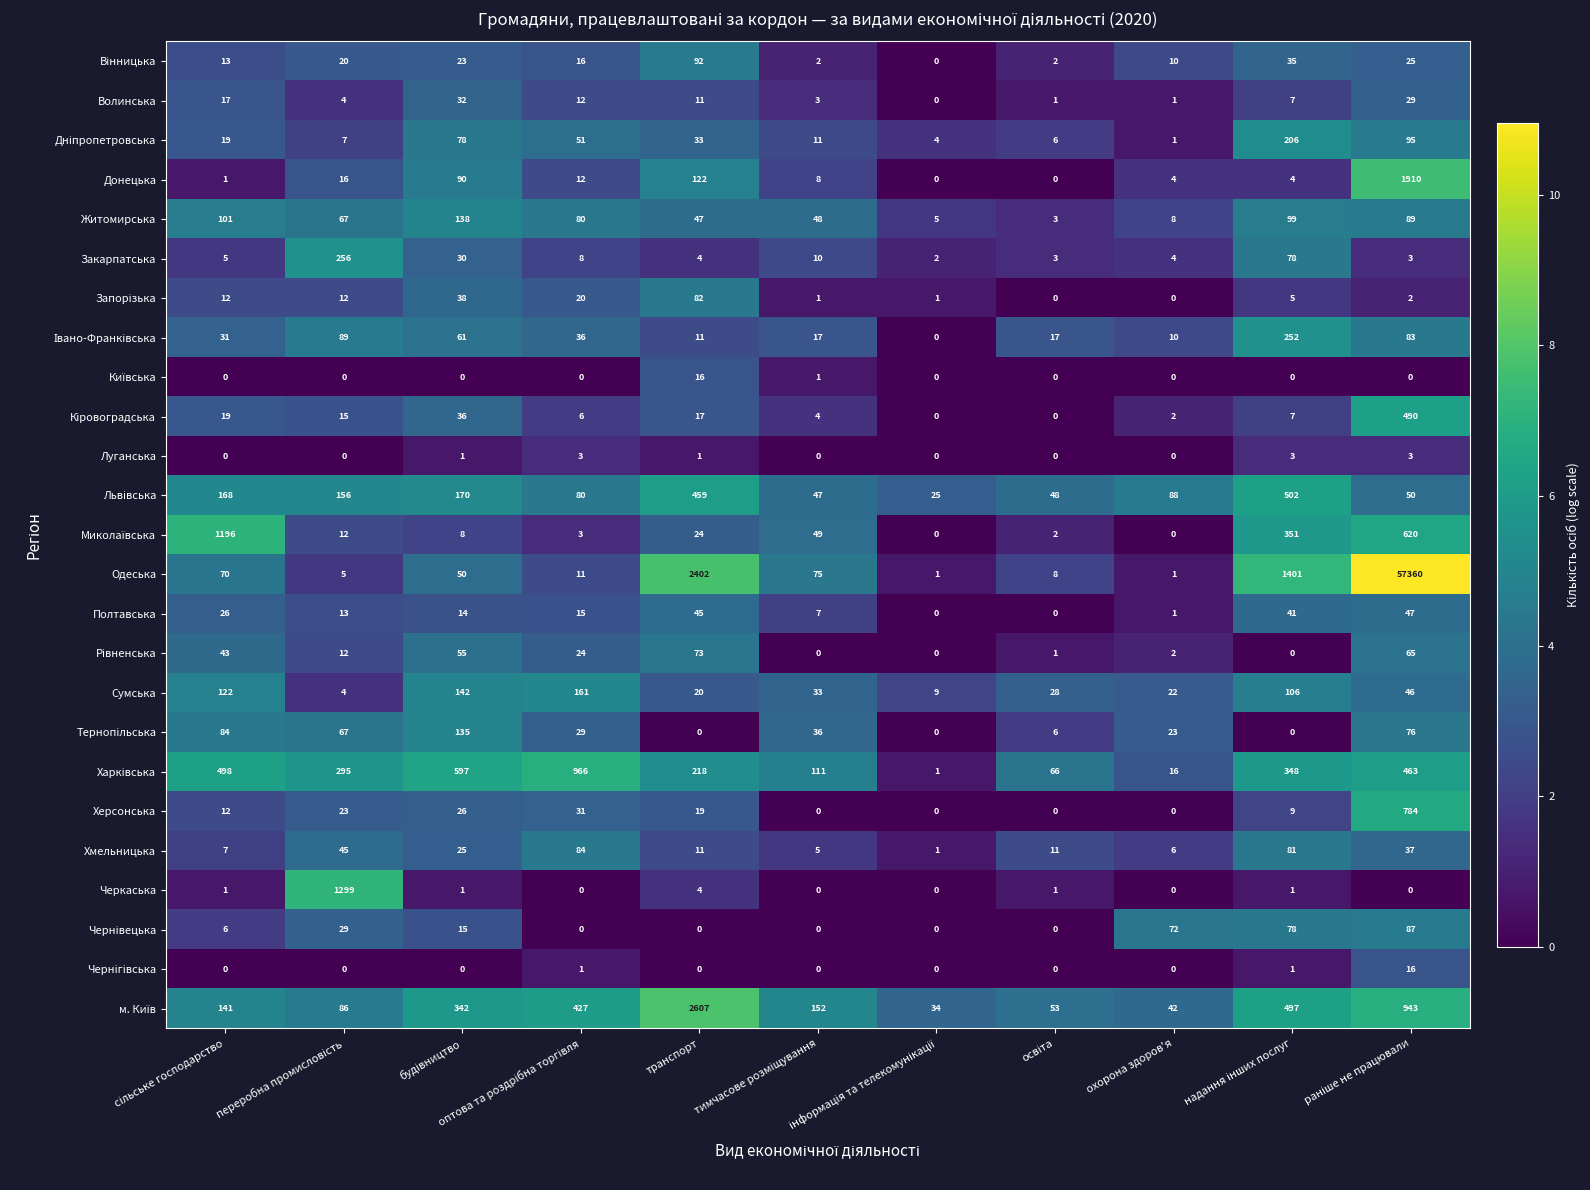

Count the number of categories in the chart.

11